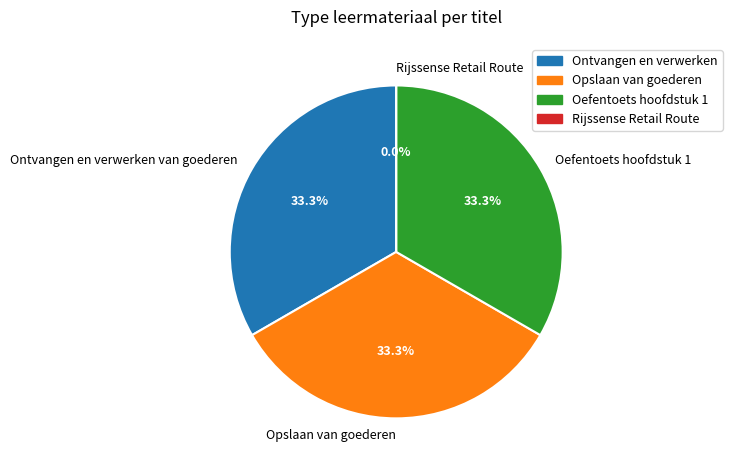

To the nearest percent, what portion does Oefentoets hoofdstuk 1 represent?

33%